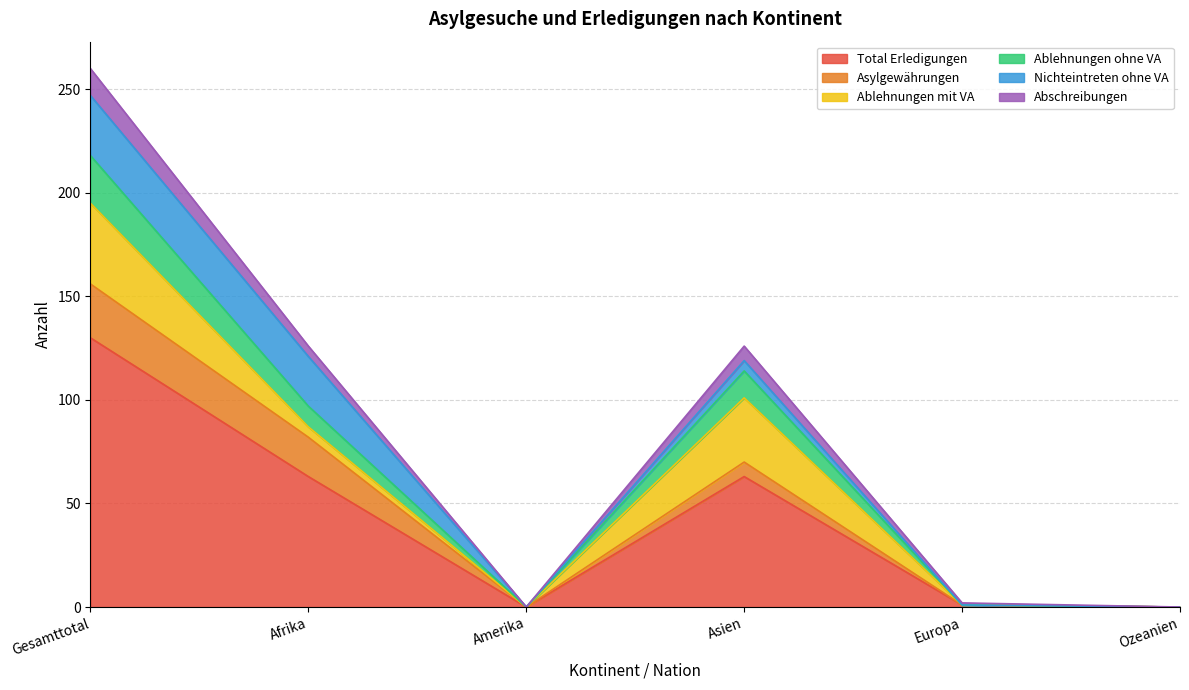

How many lines are shown in the chart?

6